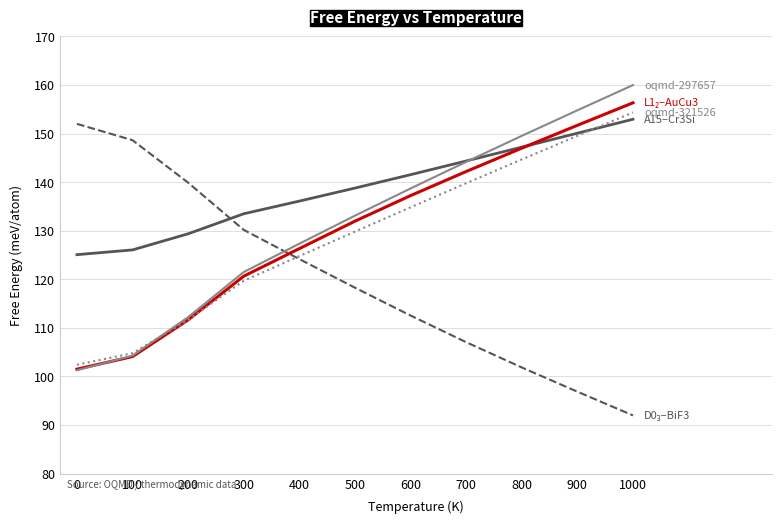

What is the difference between the highest and lowest values at 900?

57.9